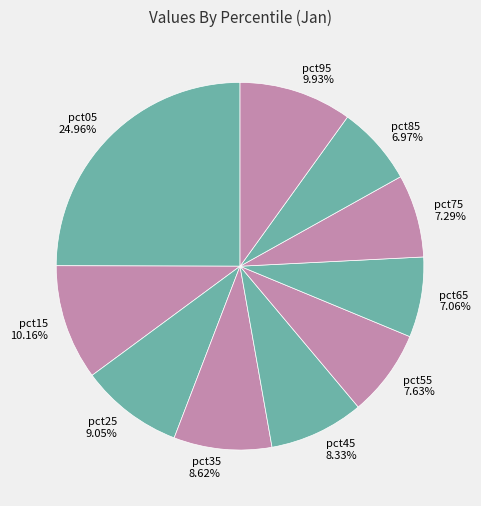

The pct45 slice represents 22% of the pie. True or false?

False